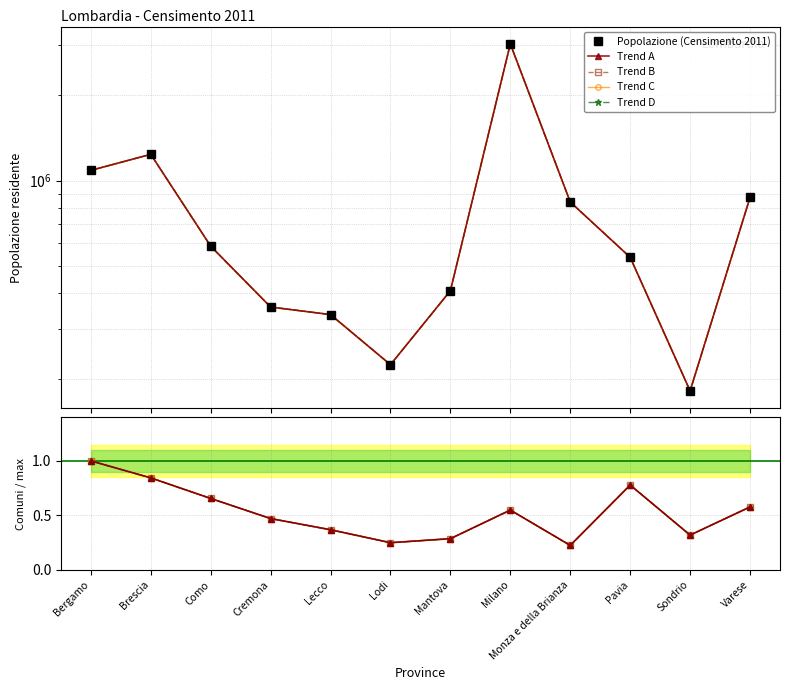

At how many categories does at least one series exceed 2090097?

1